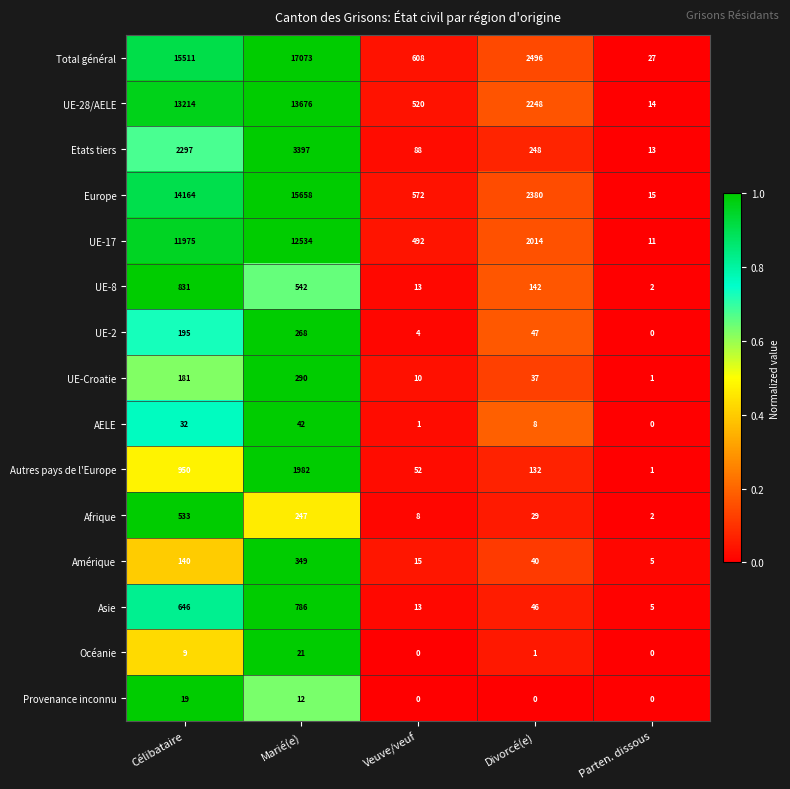

Is the value of Océanie at Veuve/veuf greater than the value of Etats tiers at Divorcé(e)?

No